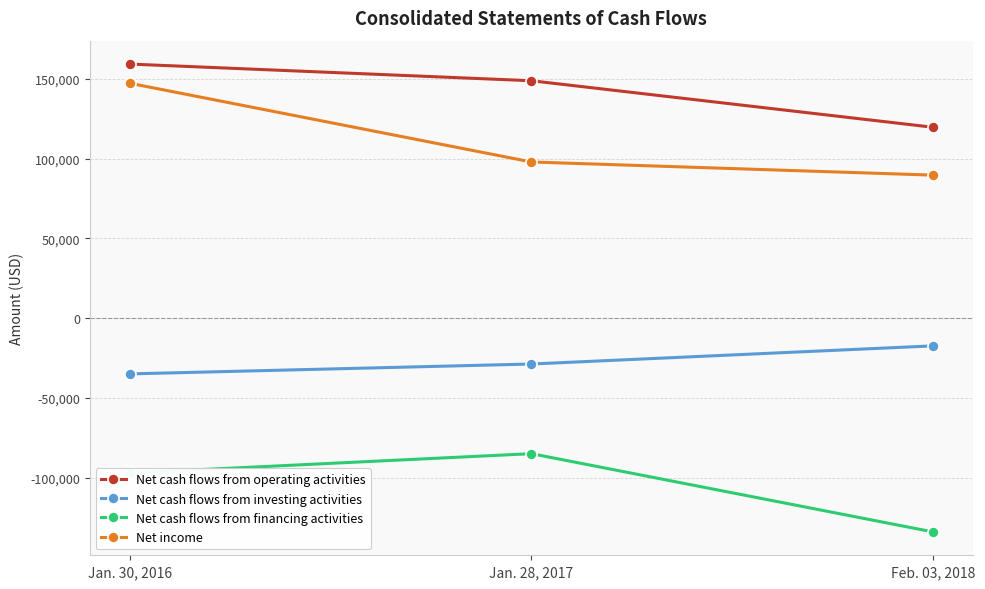

Is it true that Net cash flows from financing activities equals -187197 at Feb. 03, 2018?

False